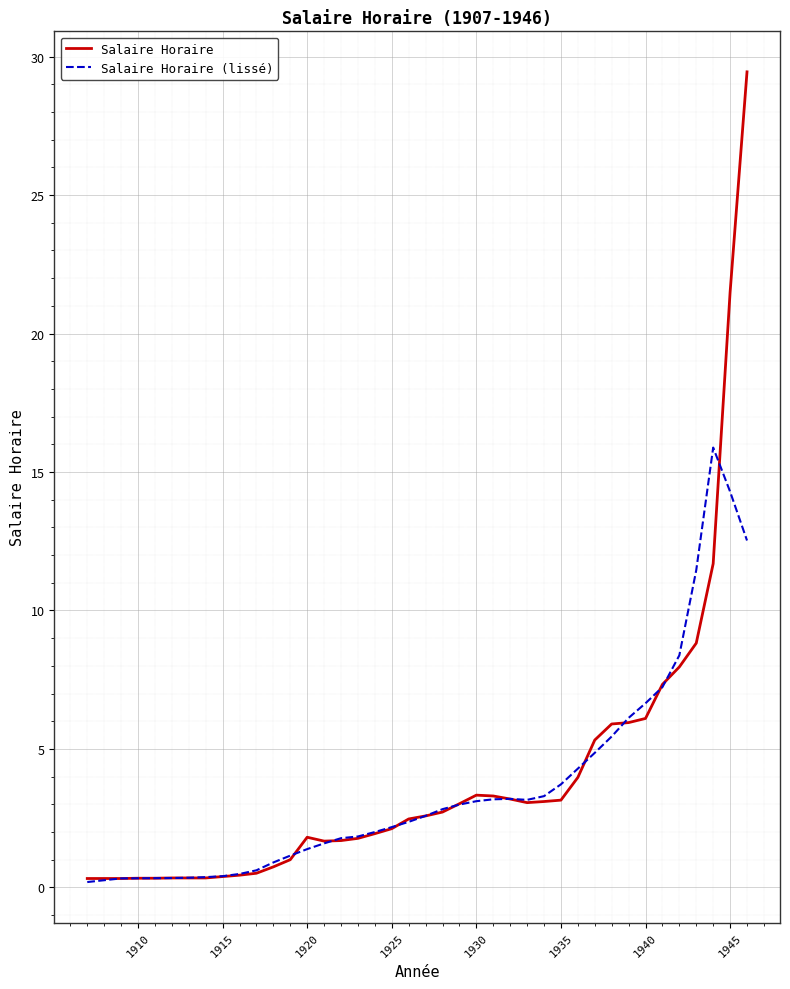

Which series has the largest range (max minus min)?

Salaire Horaire